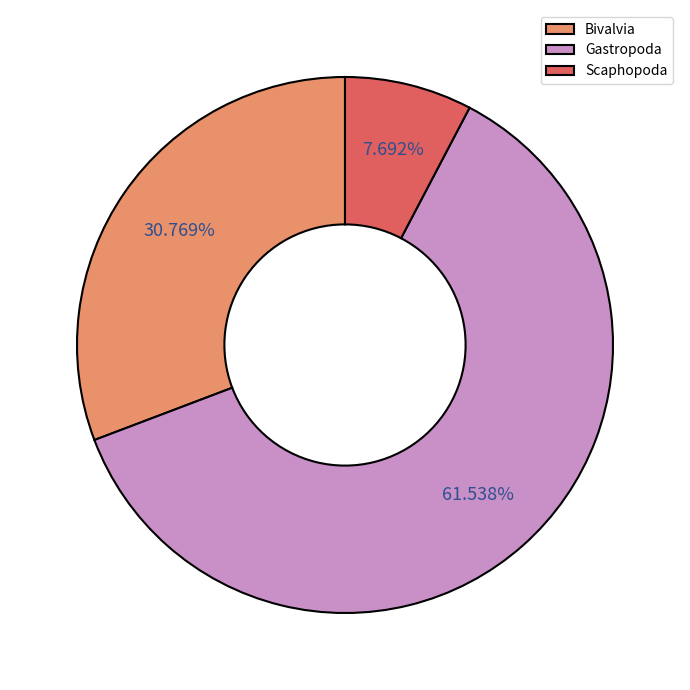

Does Gastropoda represent more than half of the total?

Yes